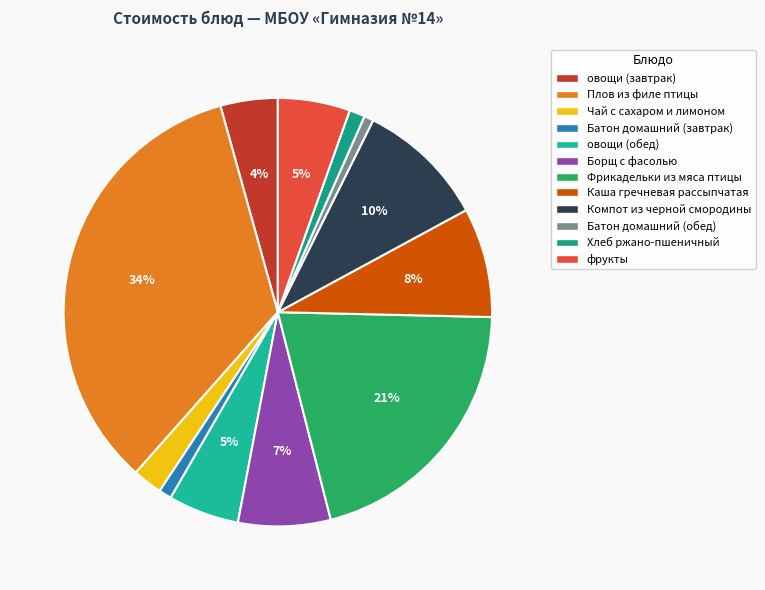

Is there any slice that represents more than half of the pie?

No